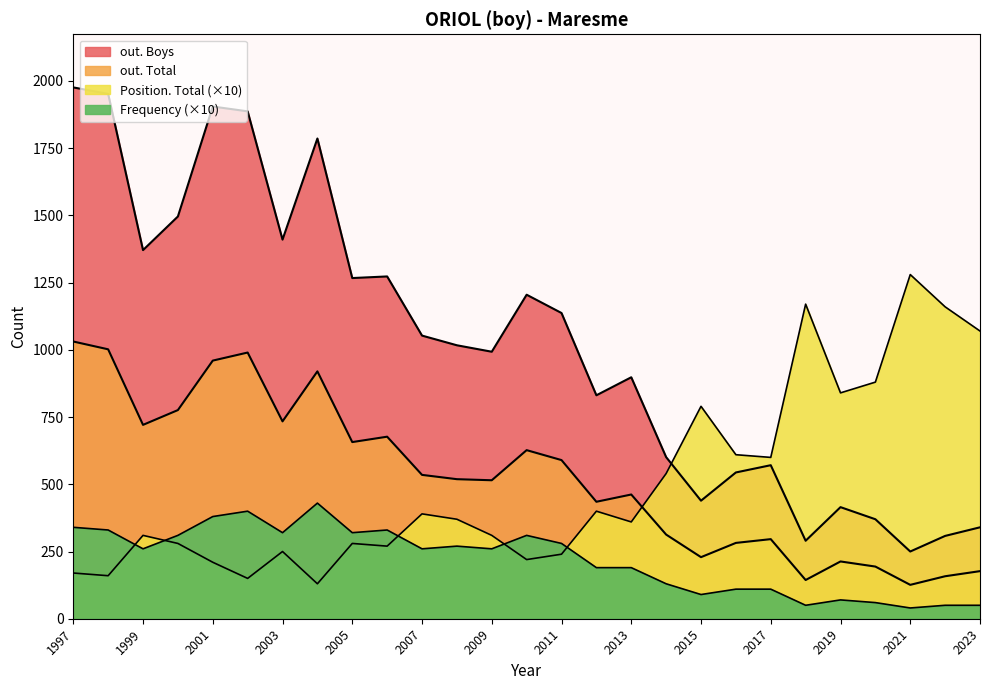

Reading left to right, transcribe all the data shown in this chart.

Frequency: 2023=5	2022=5	2021=4	2020=6	2019=7	2018=5	2017=11	2016=11	2015=9	2014=13	2013=19	2012=19	2011=28	2010=31	2009=26	2008=27	2007=26	2006=33	2005=32	2004=43	2003=32	2002=40	2001=38	2000=31	1999=26	1998=33	1997=34
Position. Total: 2023=107	2022=116	2021=128	2020=88	2019=84	2018=117	2017=60	2016=61	2015=79	2014=54	2013=36	2012=40	2011=24	2010=22	2009=31	2008=37	2007=39	2006=27	2005=28	2004=13	2003=25	2002=15	2001=21	2000=28	1999=31	1998=16	1997=17
out. Total: 2023=177	2022=158	2021=126	2020=194	2019=213	2018=144	2017=296	2016=282	2015=229	2014=313	2013=462	2012=435	2011=590	2010=627	2009=515	2008=519	2007=535	2006=677	2005=657	2004=920	2003=734	2002=990	2001=960	2000=776	1999=721	1998=1002	1997=1031
out. Boys: 2023=340	2022=308	2021=250	2020=370	2019=415	2018=290	2017=571	2016=544	2015=439	2014=601	2013=898	2012=831	2011=1137	2010=1205	2009=993	2008=1017	2007=1053	2006=1273	2005=1267	2004=1786	2003=1410	2002=1887	2001=1905	2000=1496	1999=1371	1998=1952	1997=1976